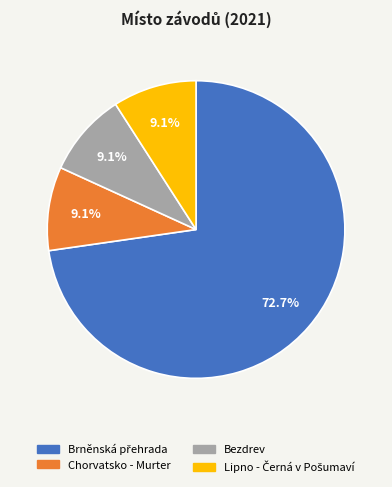

The Bezdrev slice represents 9% of the pie. True or false?

True